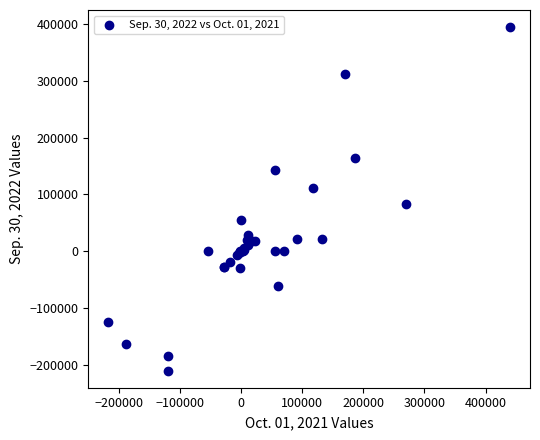

What Y value in the scatter plot is closest to 92020?

82596